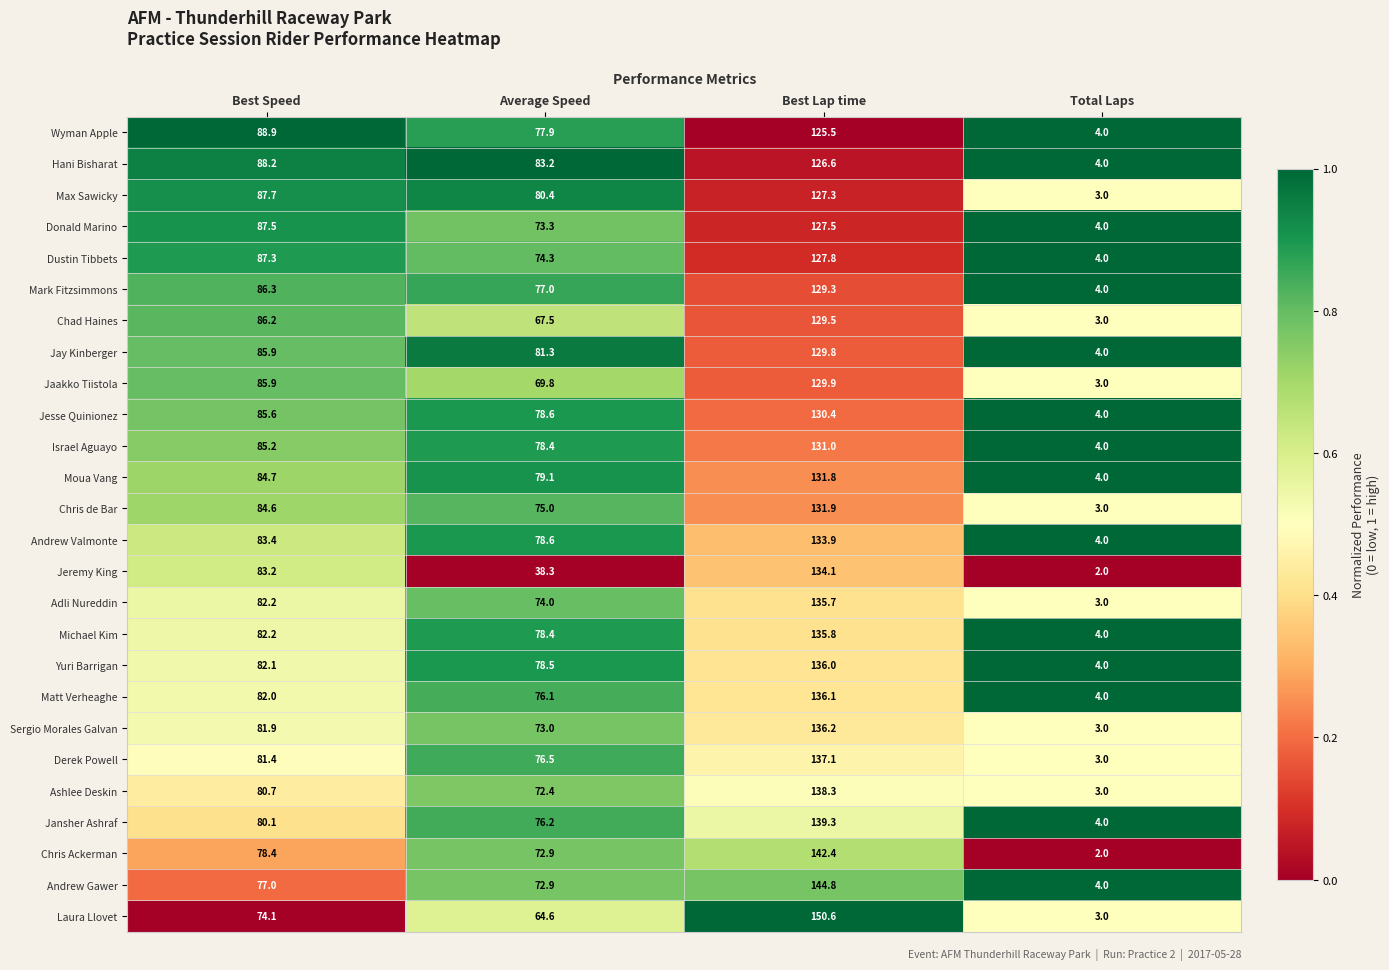

Which series has the largest range (max minus min)?

Laura Llovet